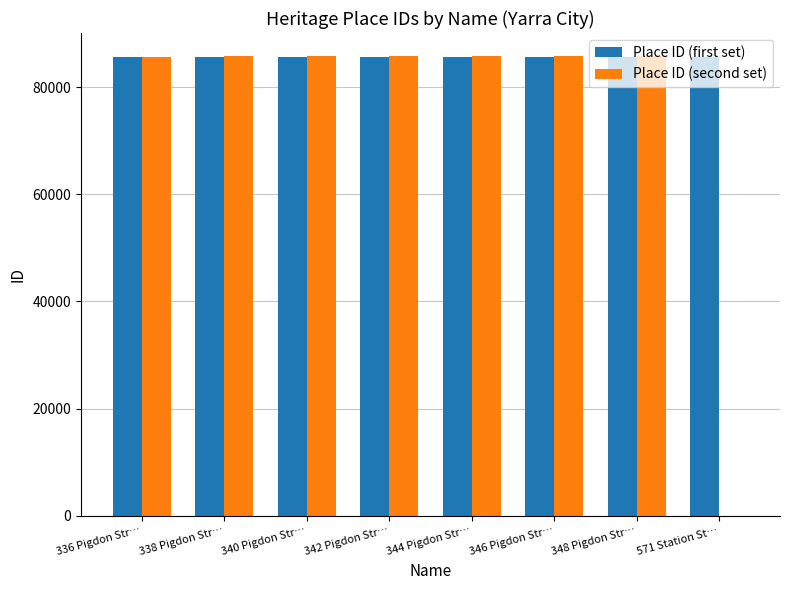

What are all the series names shown in the legend?

Place ID (first set), Place ID (second set)